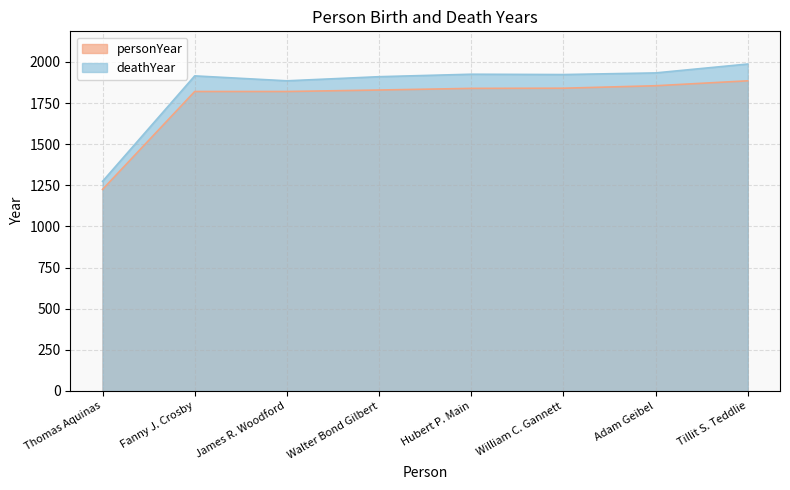

At which category does the chart reach its minimum across all series?

Thomas Aquinas